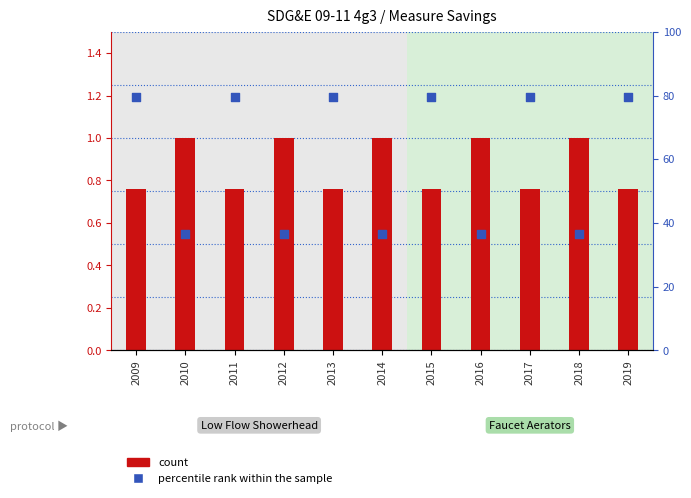

Which series has the largest total across all categories?

percentile rank within the sample